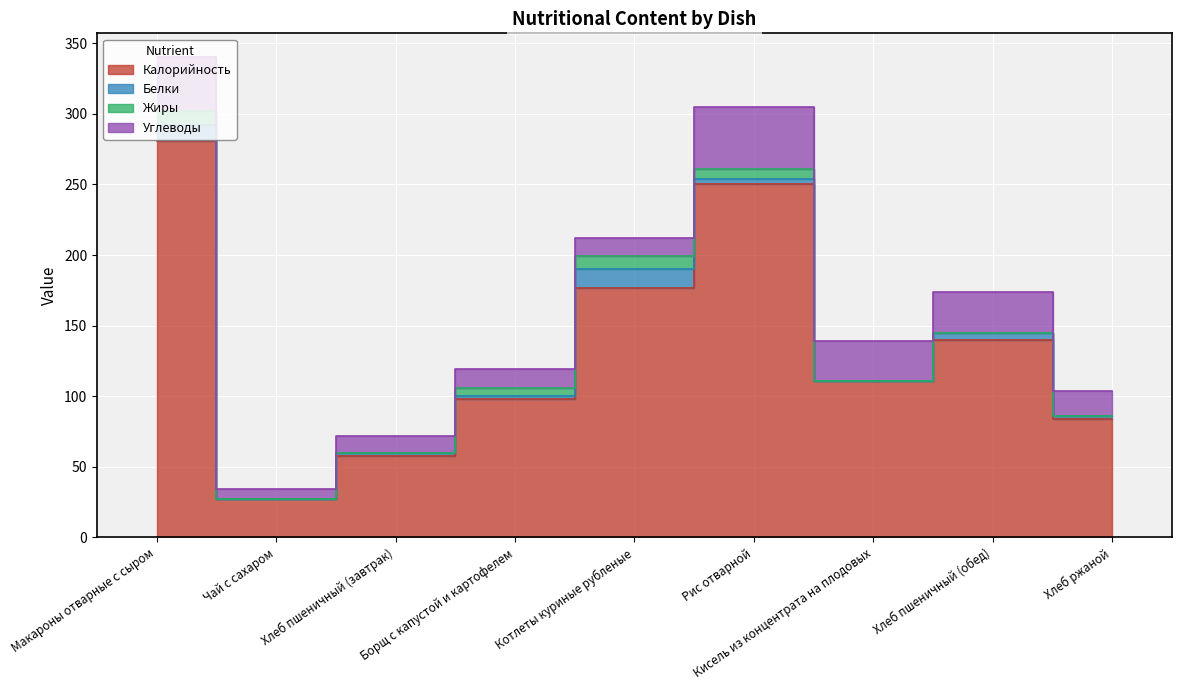

True or false: Углеводы and Белки cross at least once.

False